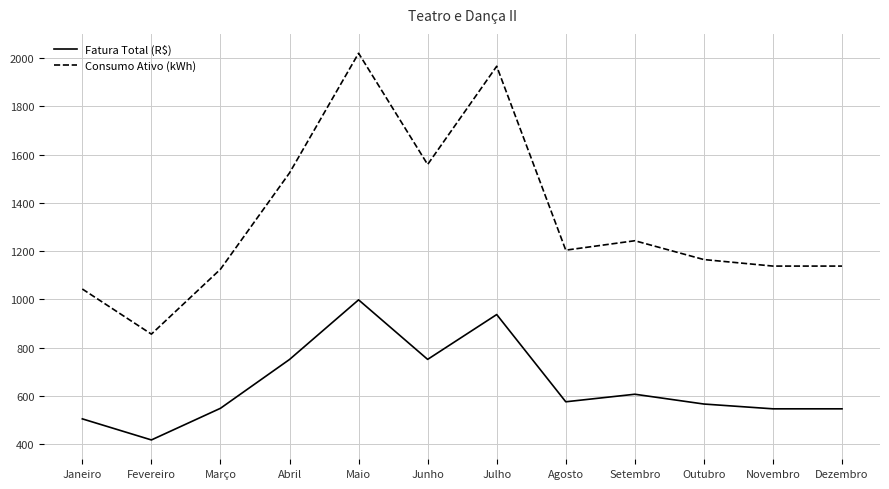

Which category has the lowest value across all series?

Fevereiro